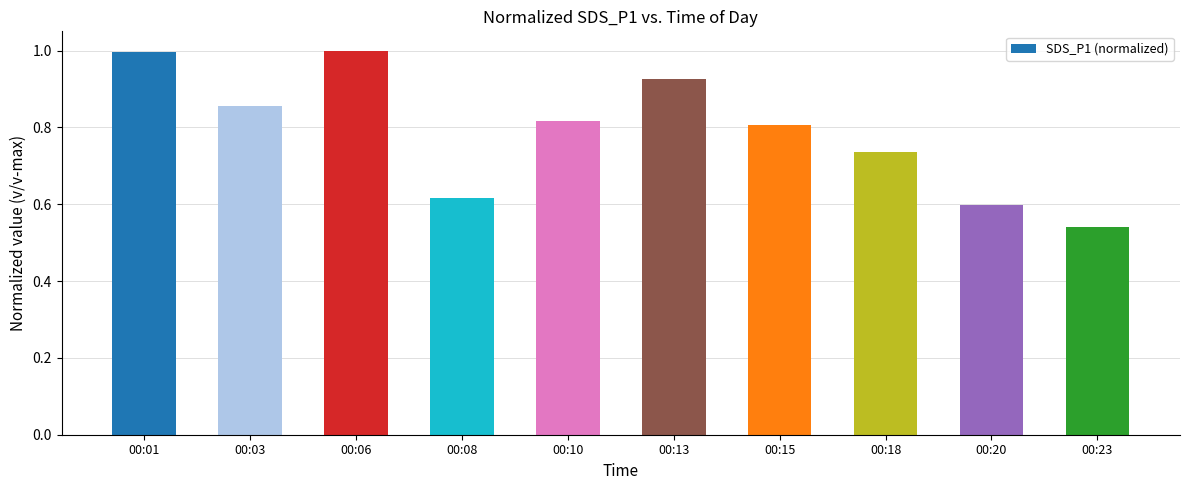

What is the maximum value shown in the chart?

1.0